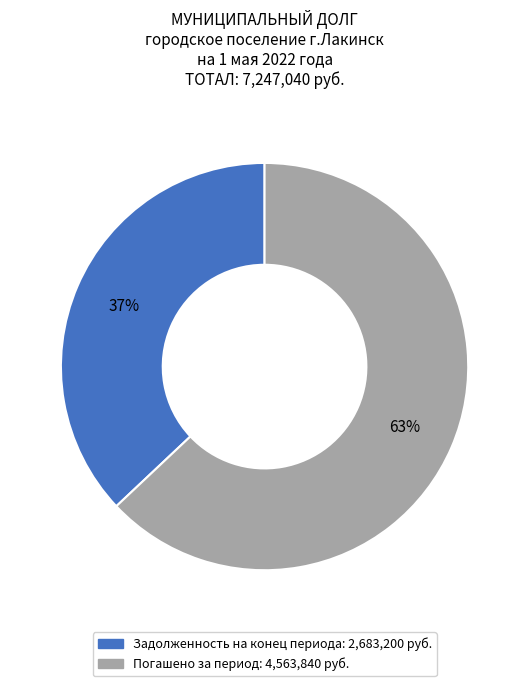

To the nearest percent, what is the difference between the largest and smallest slice percentages?

26%